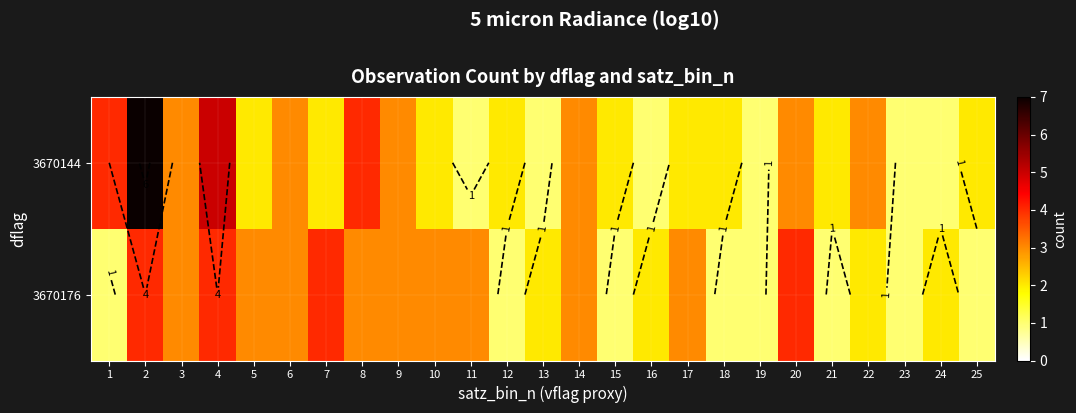

True or false: 3670176 has a value of 1 at 19.

False